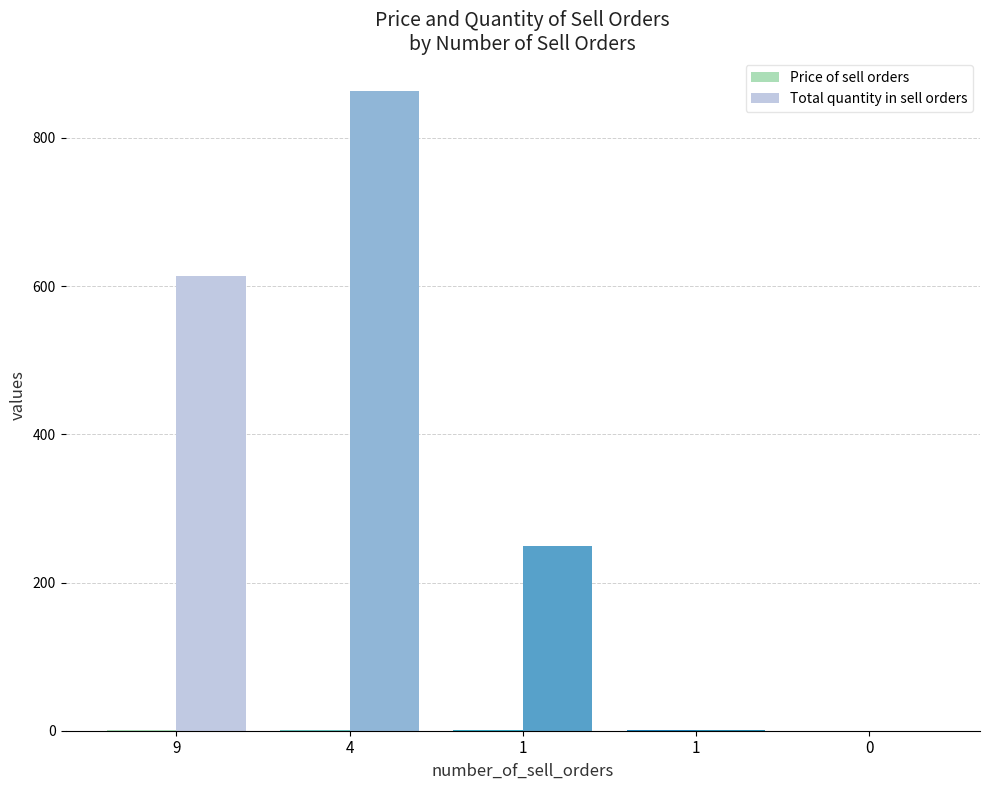

How many distinct data groups are displayed?

2